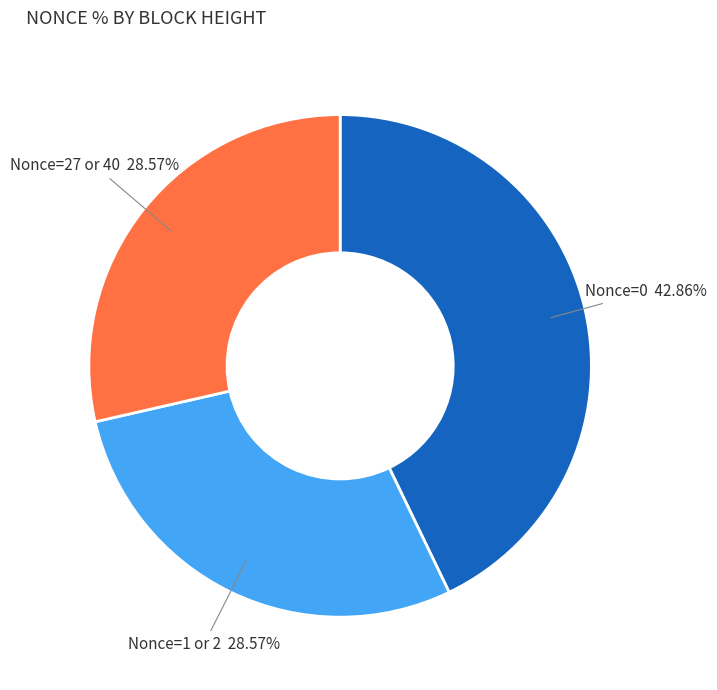

Between Nonce=27 or 40 and Nonce=0, which is larger?

Nonce=0